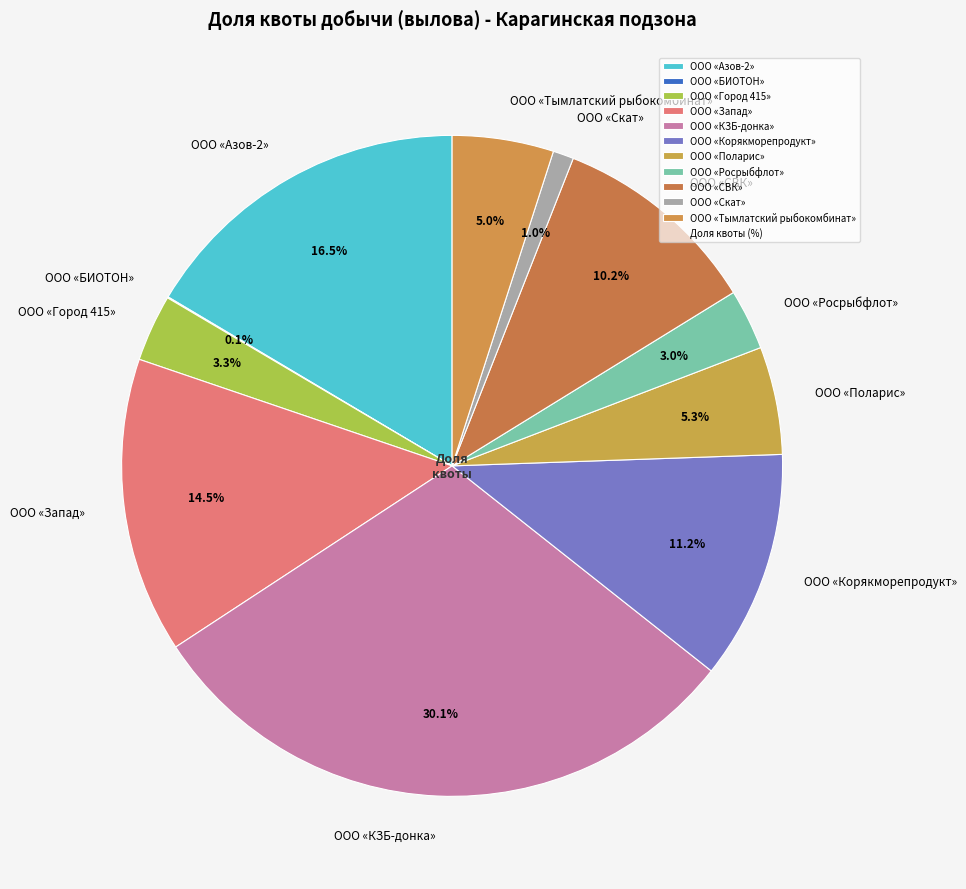

Do ООО «КЗБ-донка» and ООО «Запад» together represent more than half of the pie?

No